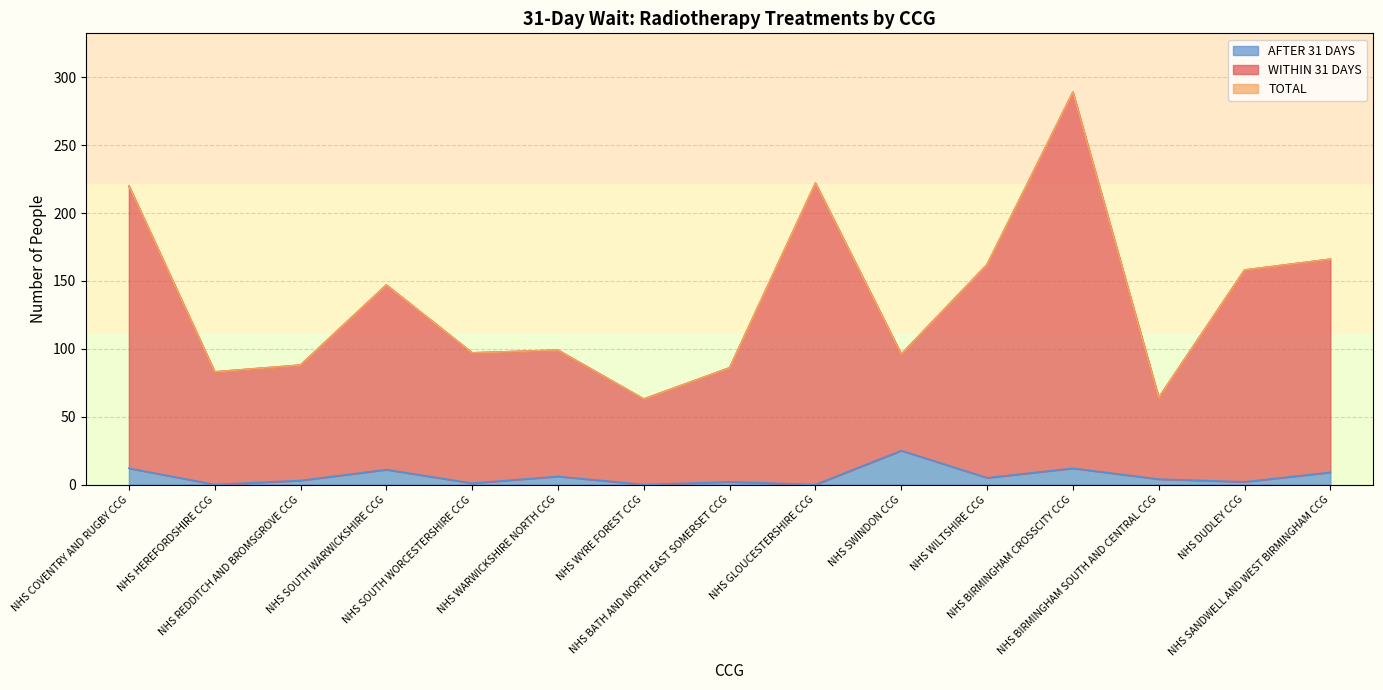

List the labels in order of AFTER 31 DAYS value, largest first.

NHS SWINDON CCG, NHS COVENTRY AND RUGBY CCG, NHS BIRMINGHAM CROSSCITY CCG, NHS SOUTH WARWICKSHIRE CCG, NHS SANDWELL AND WEST BIRMINGHAM CCG, NHS WARWICKSHIRE NORTH CCG, NHS WILTSHIRE CCG, NHS BIRMINGHAM SOUTH AND CENTRAL CCG, NHS REDDITCH AND BROMSGROVE CCG, NHS BATH AND NORTH EAST SOMERSET CCG, NHS DUDLEY CCG, NHS SOUTH WORCESTERSHIRE CCG, NHS HEREFORDSHIRE CCG, NHS WYRE FOREST CCG, NHS GLOUCESTERSHIRE CCG